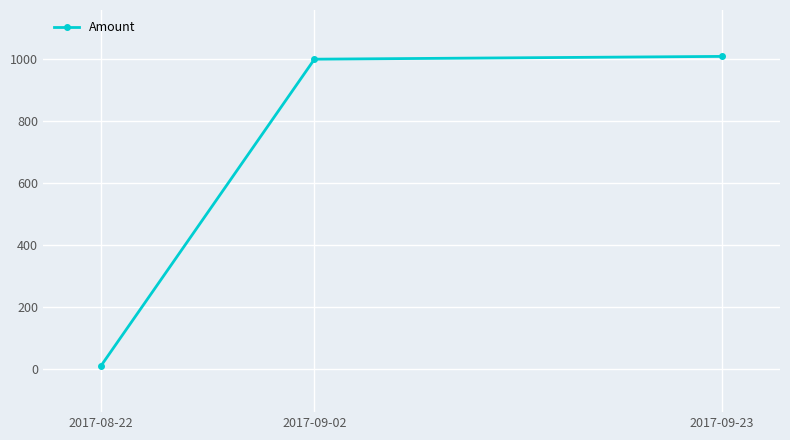

At which label is the value closest to 509?

2017-09-02